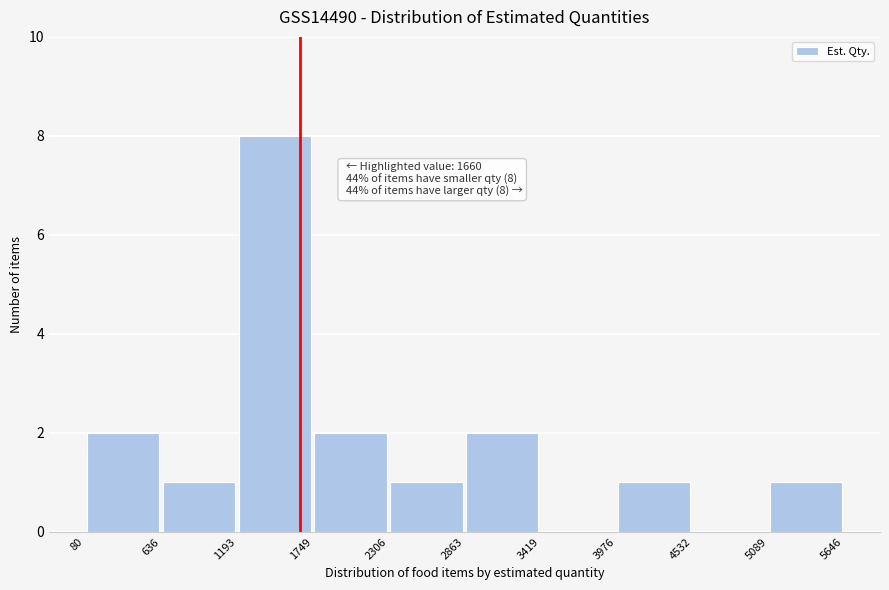

Over which range of the x-axis is the bar tallest?

1193 to 1749